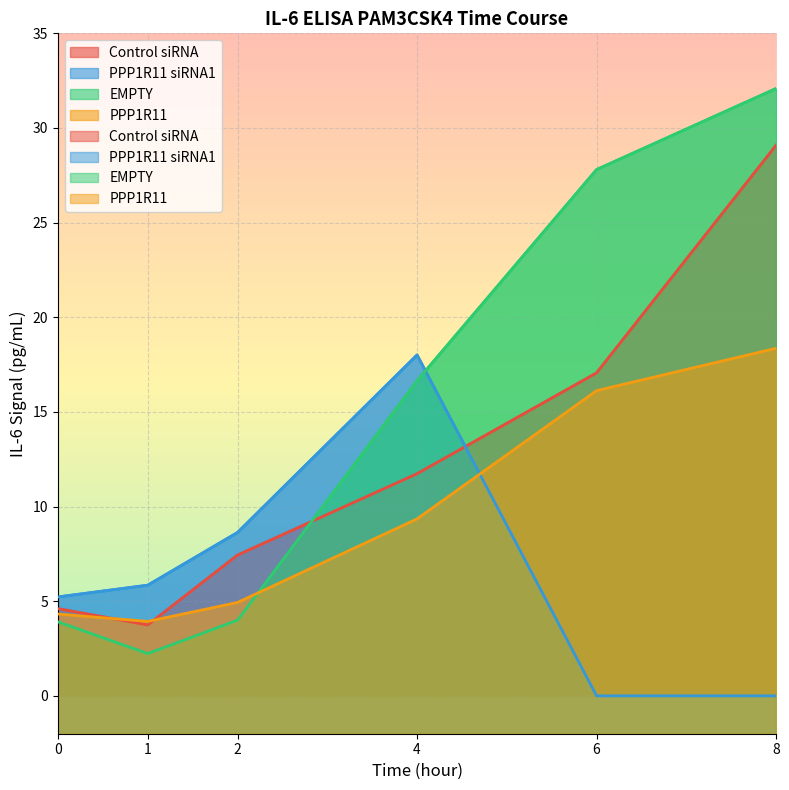

What value does the PPP1R11 series have at 1?

3.9